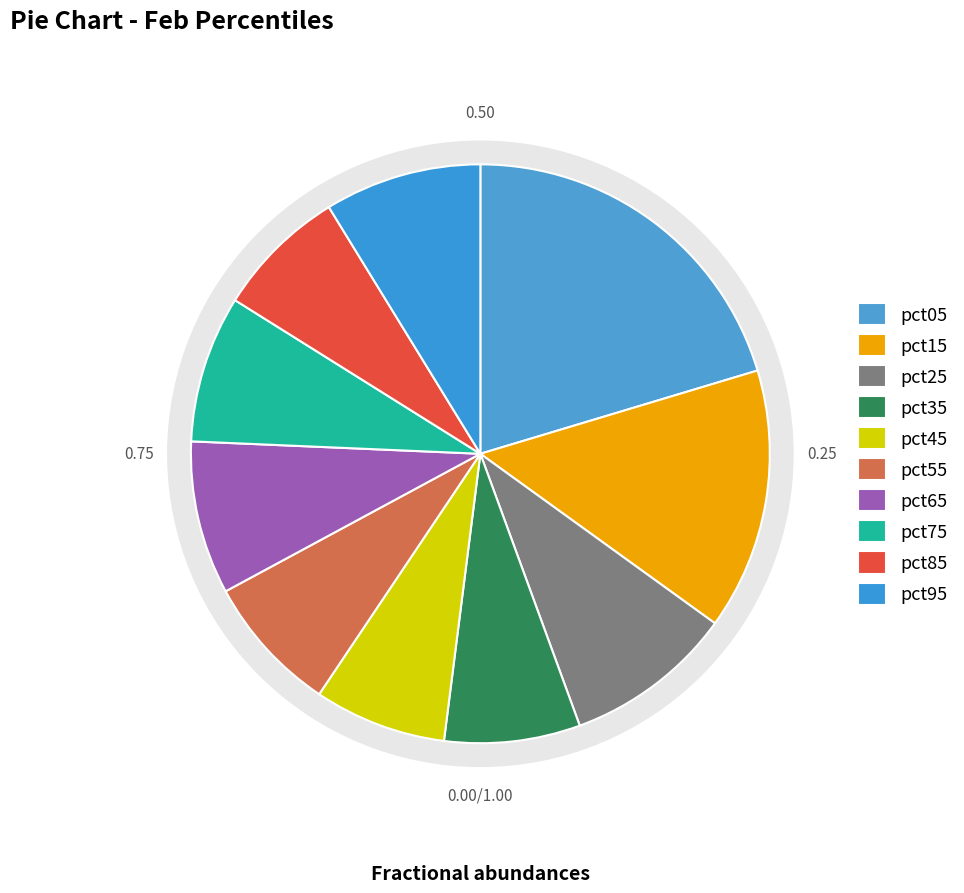

To the nearest percent, what is the difference between the pct75 and pct05 slice percentages?

12%